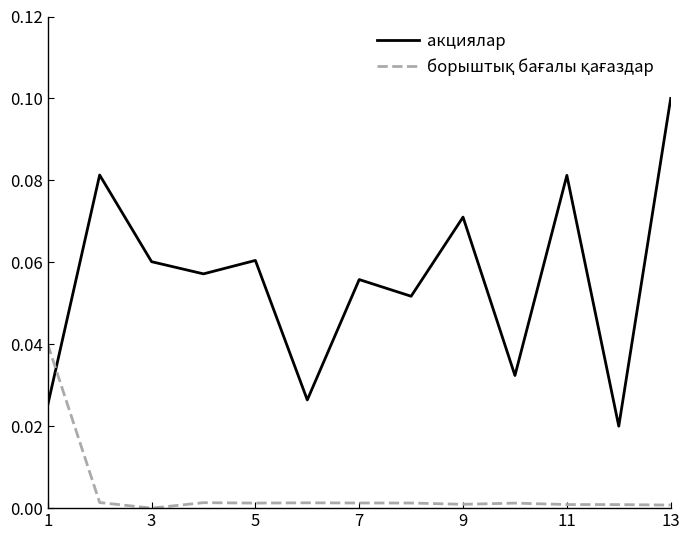

Which series has the largest range (max minus min)?

акциялар